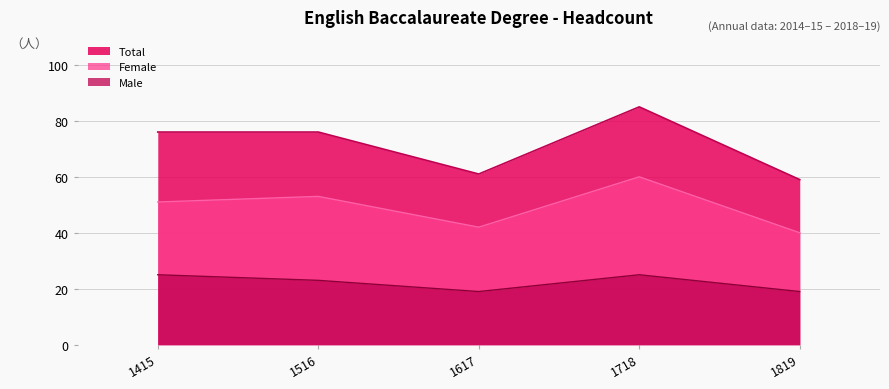

Which category has the highest value across all series?

1718